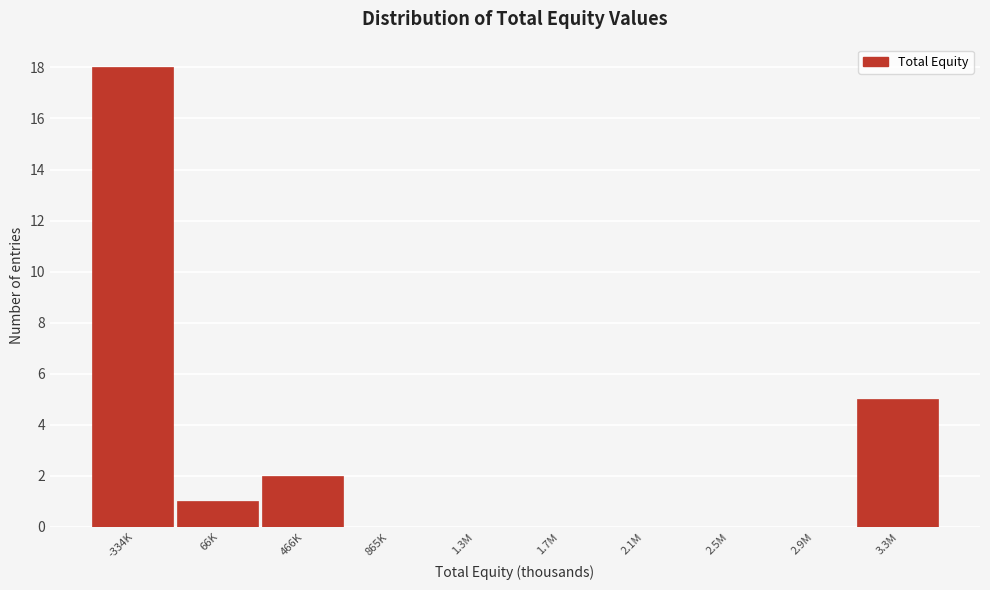

Reading left to right, list all the values displayed in this chart.

-334K=18	66K=1	466K=2	865K=0	1.3M=0	1.7M=0	2.1M=0	2.5M=0	2.9M=0	3.3M=5